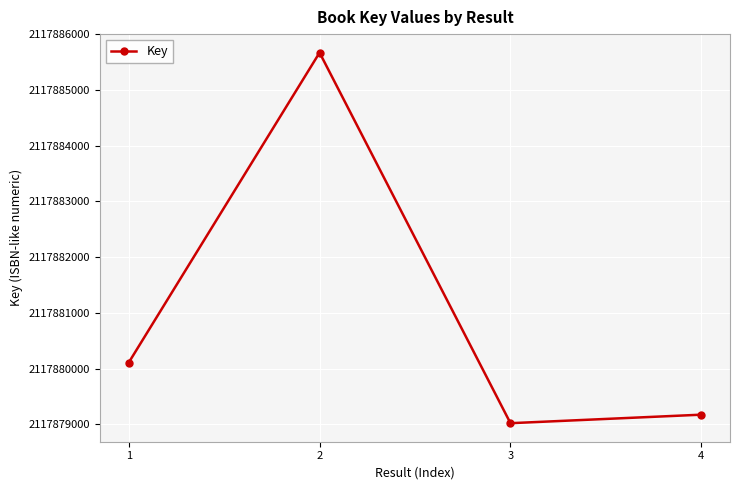

Is this an area chart (filled region under the line)?

No